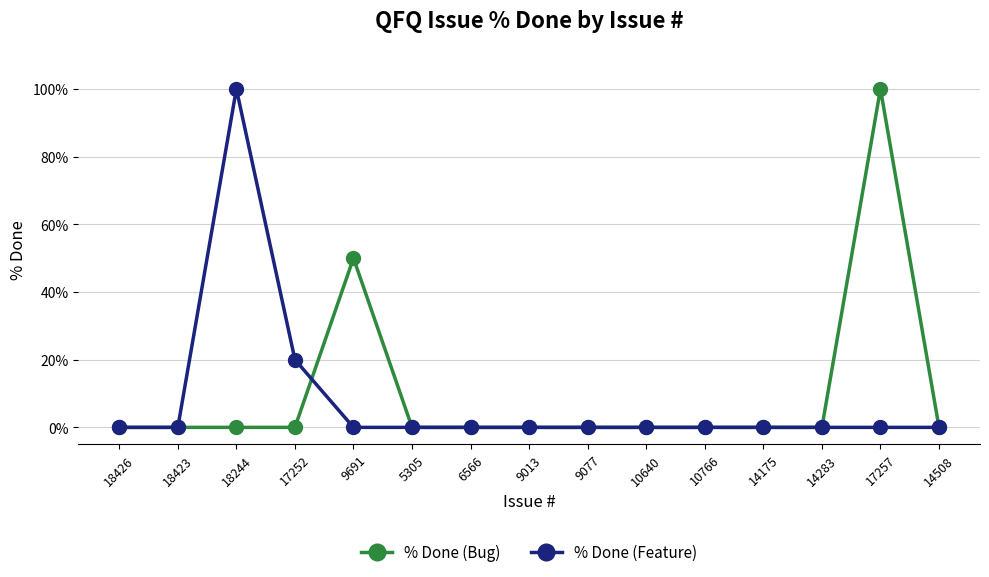

True or false: % Done (Feature) has more than 0 points higher than both neighbors.

True